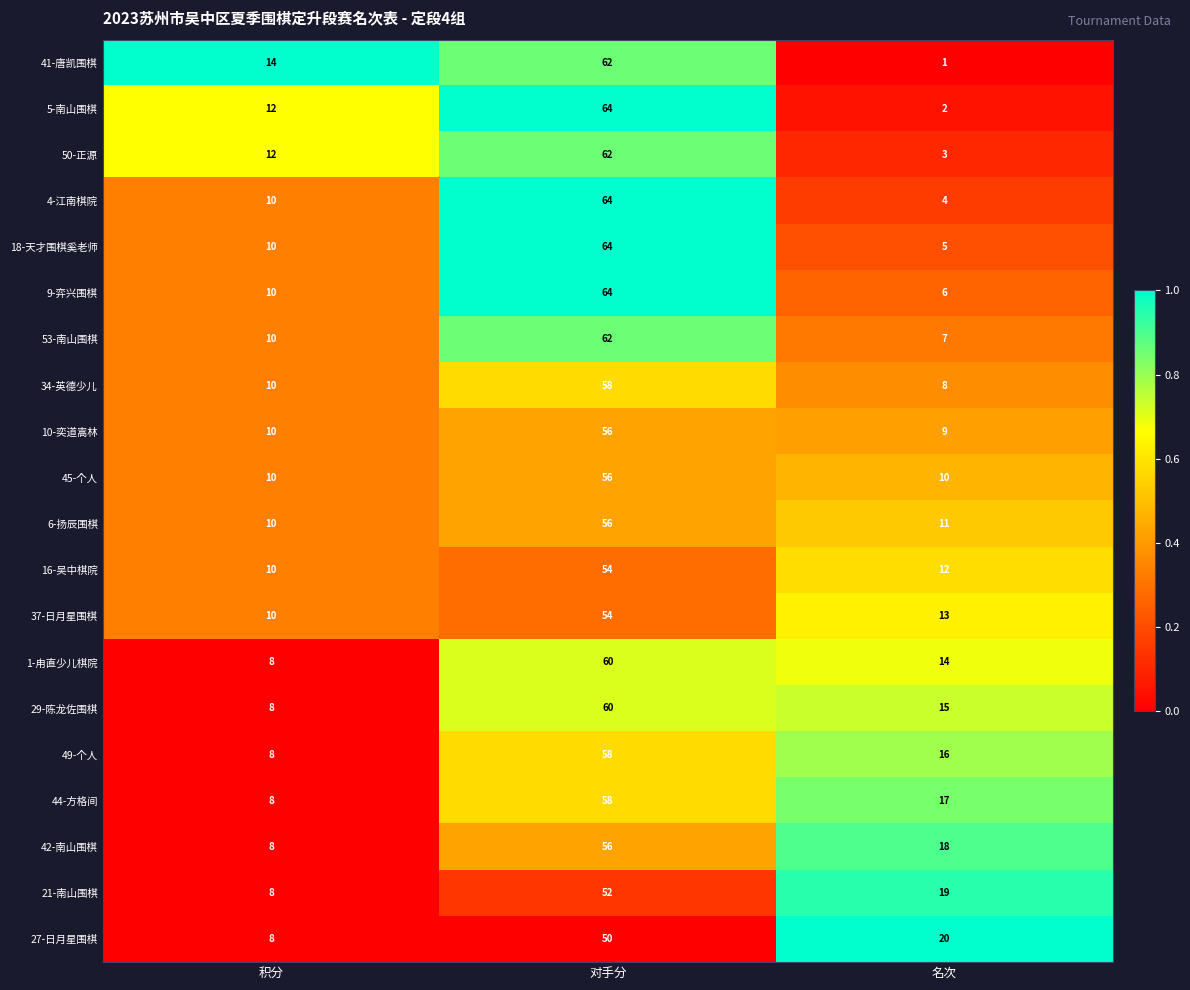

At which category is the sum across all series the highest?

对手分